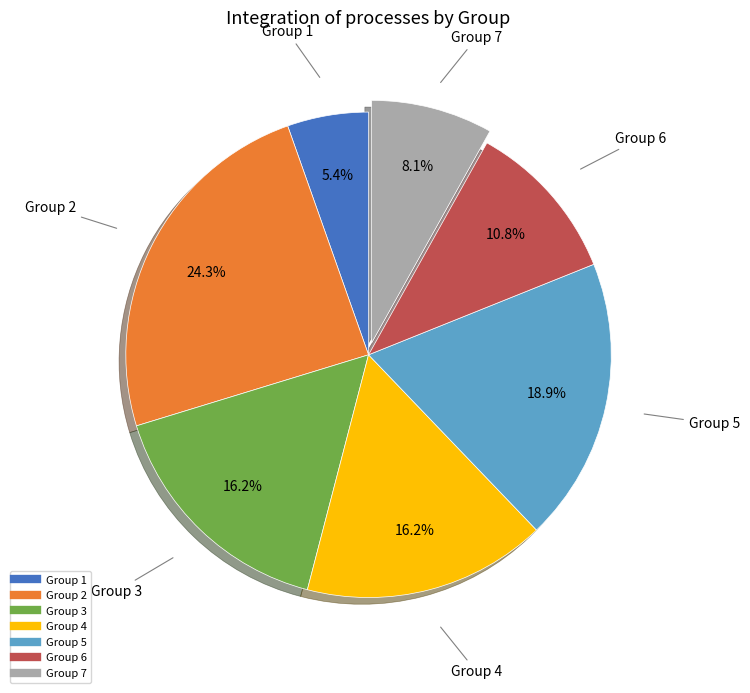

Does any single category account for the majority?

No